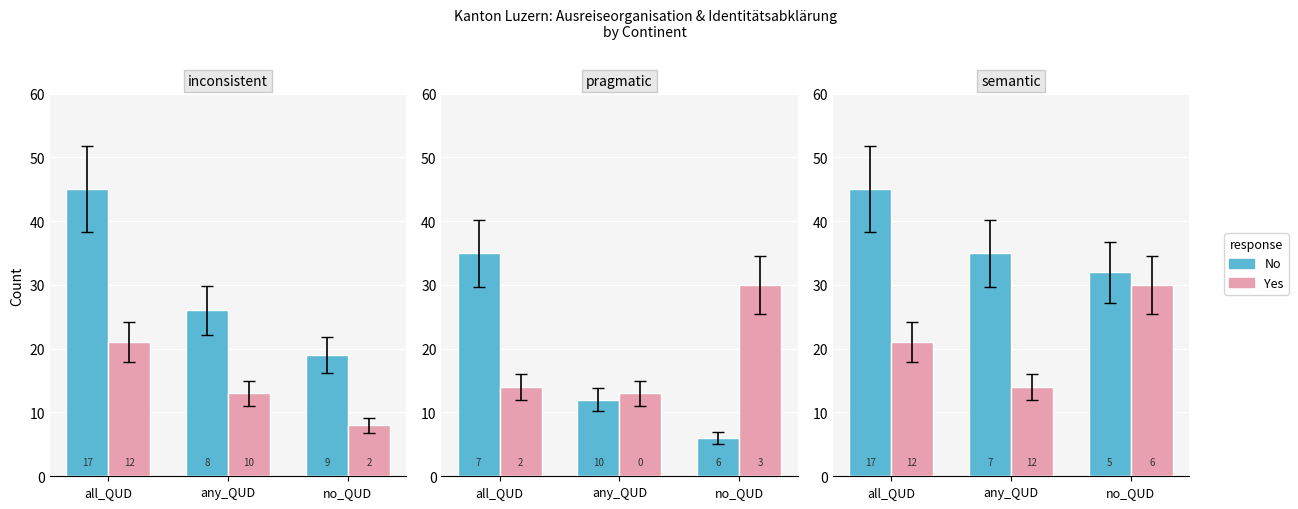

True or false: No has a value of 58 at any_QUD.

False